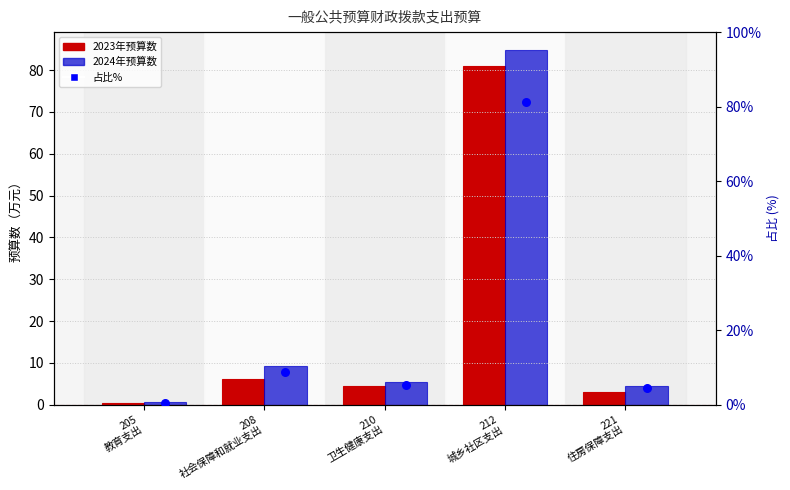

At which category is the sum across all series the highest?

212
城乡社区支出